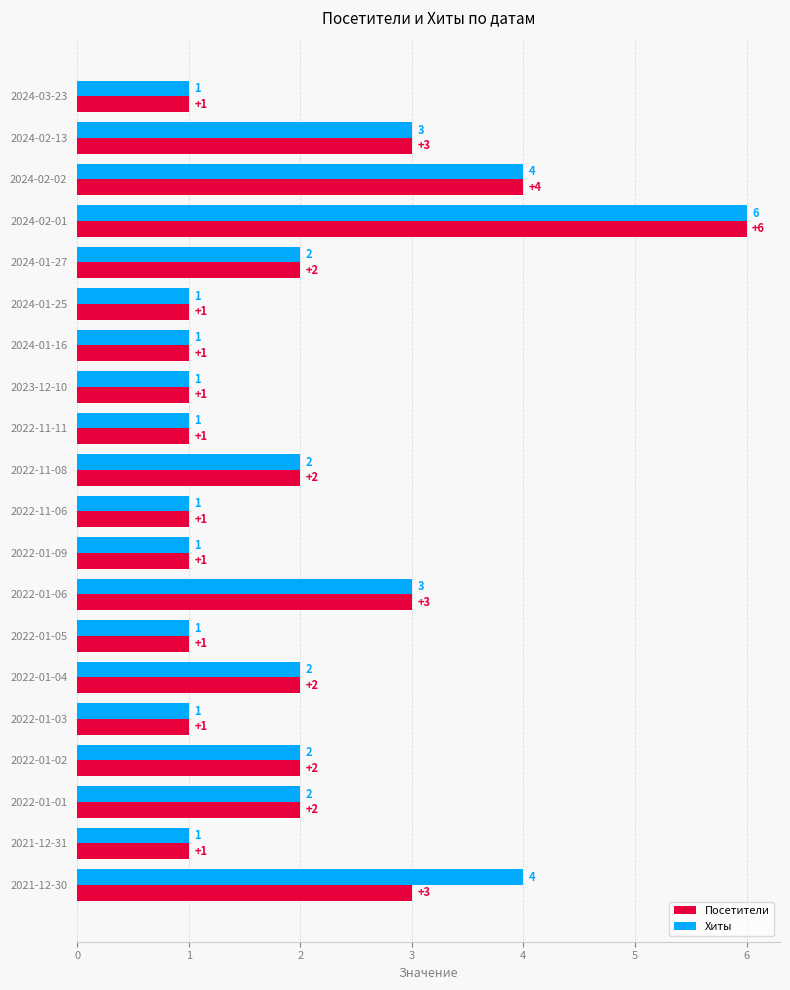

Count the Хиты values in the range 1 to 3.

17